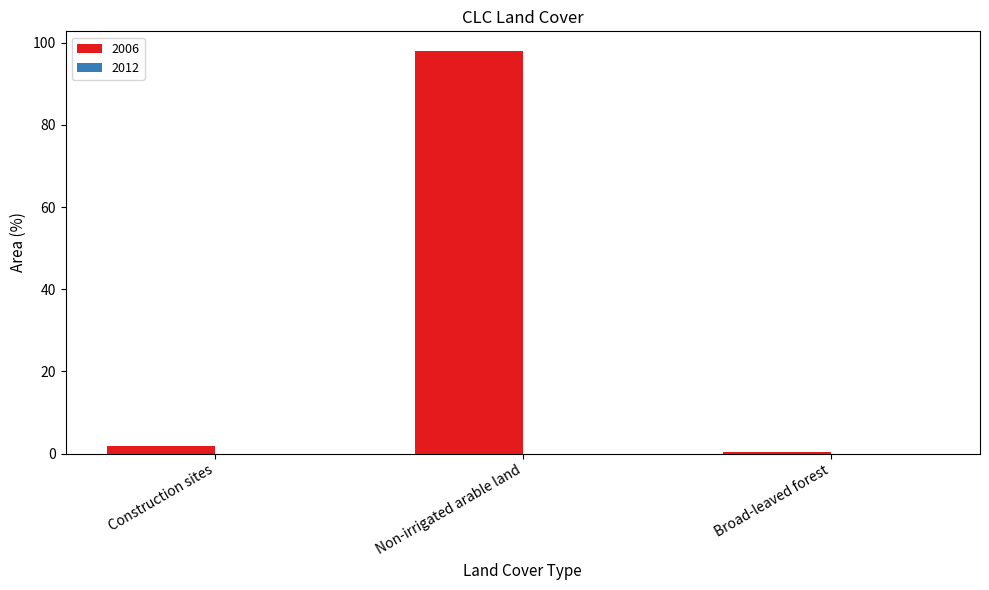

Which category has the highest value across all series?

Non-irrigated arable land